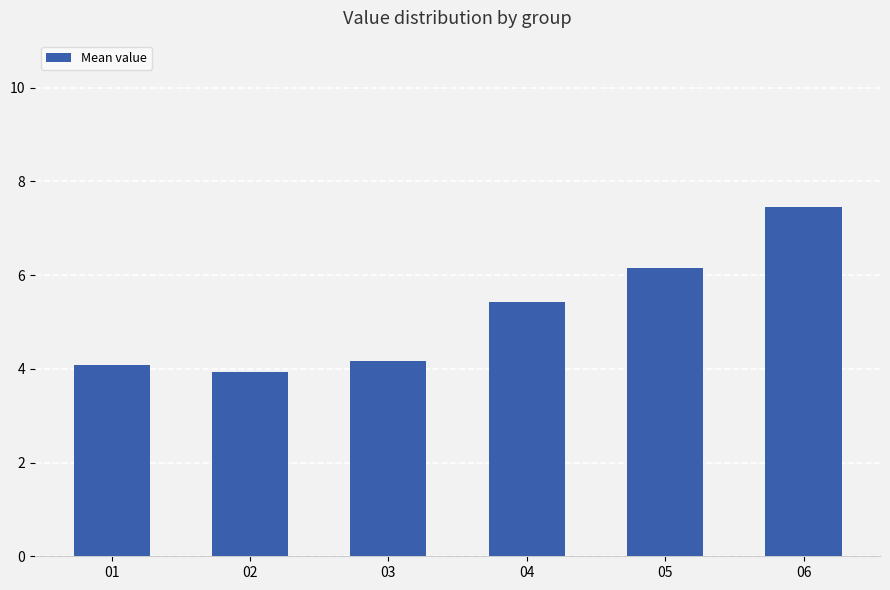

What value does the data have at 05?

6.1